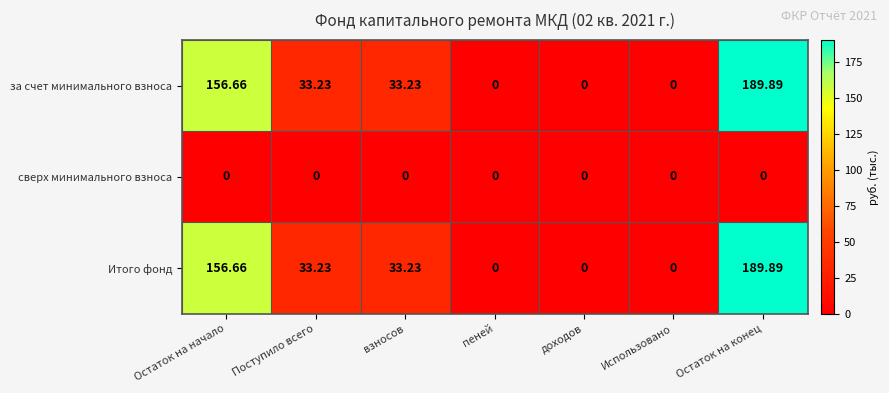

How many distinct data groups are displayed?

3